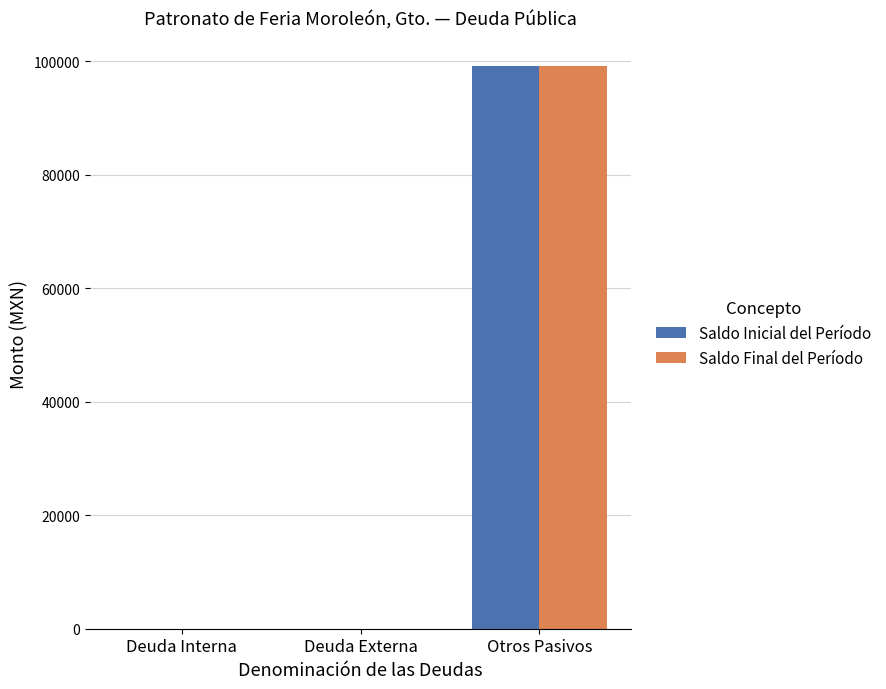

Is it true that Saldo Final del Período equals 47558.7 at Deuda Externa?

False